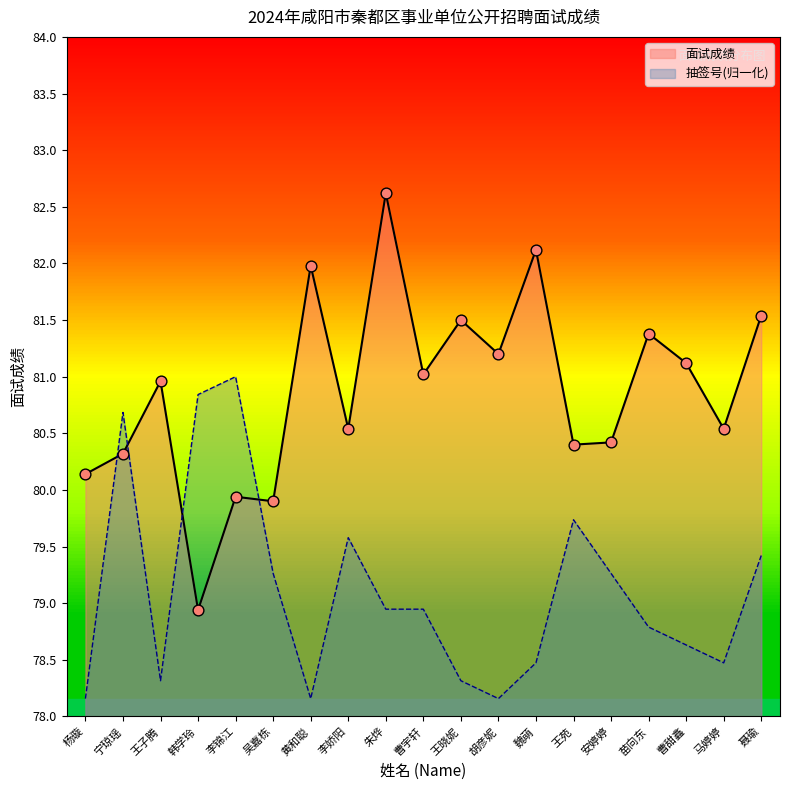

Which series contains the lowest Y value?

抽签号